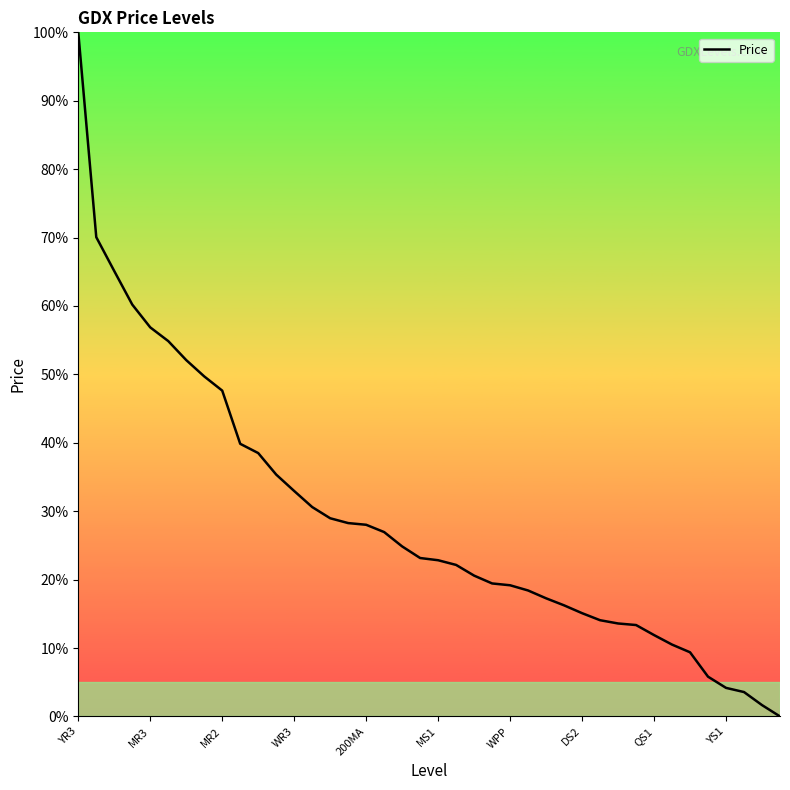

What is the difference between the maximum and minimum values?

100.0